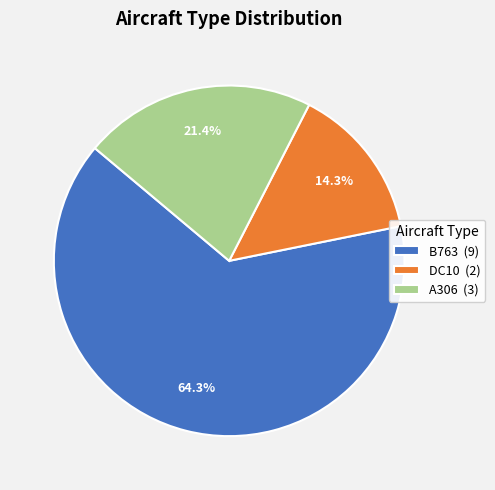

Combined, what portion of the pie is A306 and DC10?

35.7%